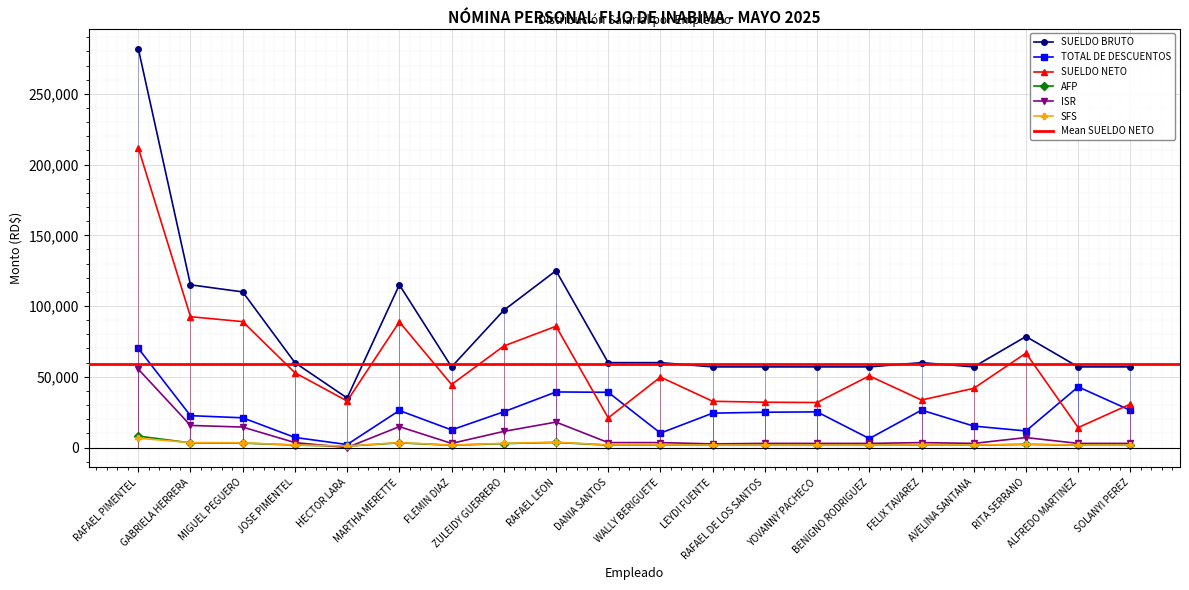

Rank the categories by AFP value from highest to lowest.

RAFAEL PIMENTEL, RAFAEL LEON, GABRIELA HERRERA, MARTHA MERETTE, MIGUEL PEGUERO, ZULEIDY GUERRERO, RITA SERRANO, JOSE PIMENTEL, DANIA SANTOS, WALLY BERIGUETE, FELIX TAVAREZ, FLEMIN DIAZ, LEYDI FUENTE, RAFAEL DE LOS SANTOS, YOVANNY PACHECO, BENIGNO RODRIGUEZ, AVELINA SANTANA, ALFREDO MARTINEZ, SOLANYI PEREZ, HECTOR LARA